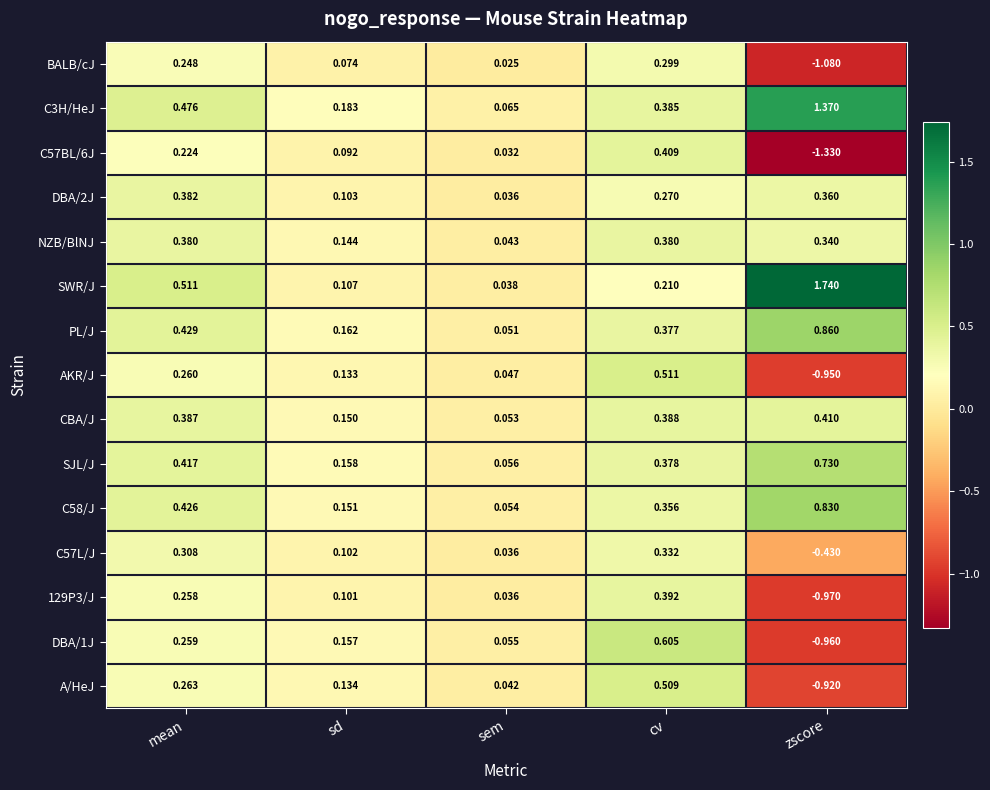

Where is PL/J nearest to the value 0?

sem